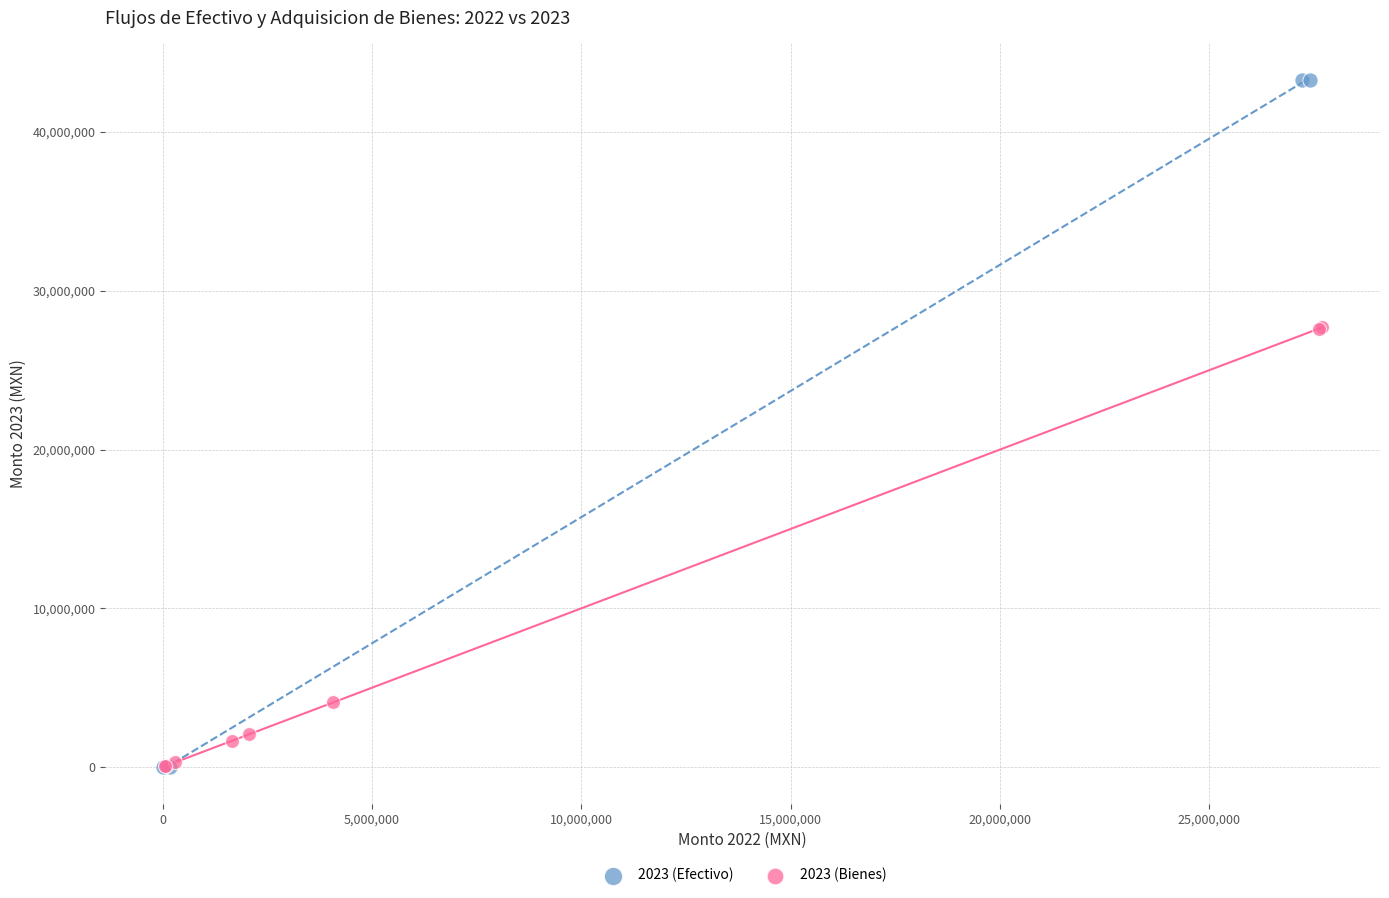

Which series has the widest spread of Y values?

2023 (Efectivo)